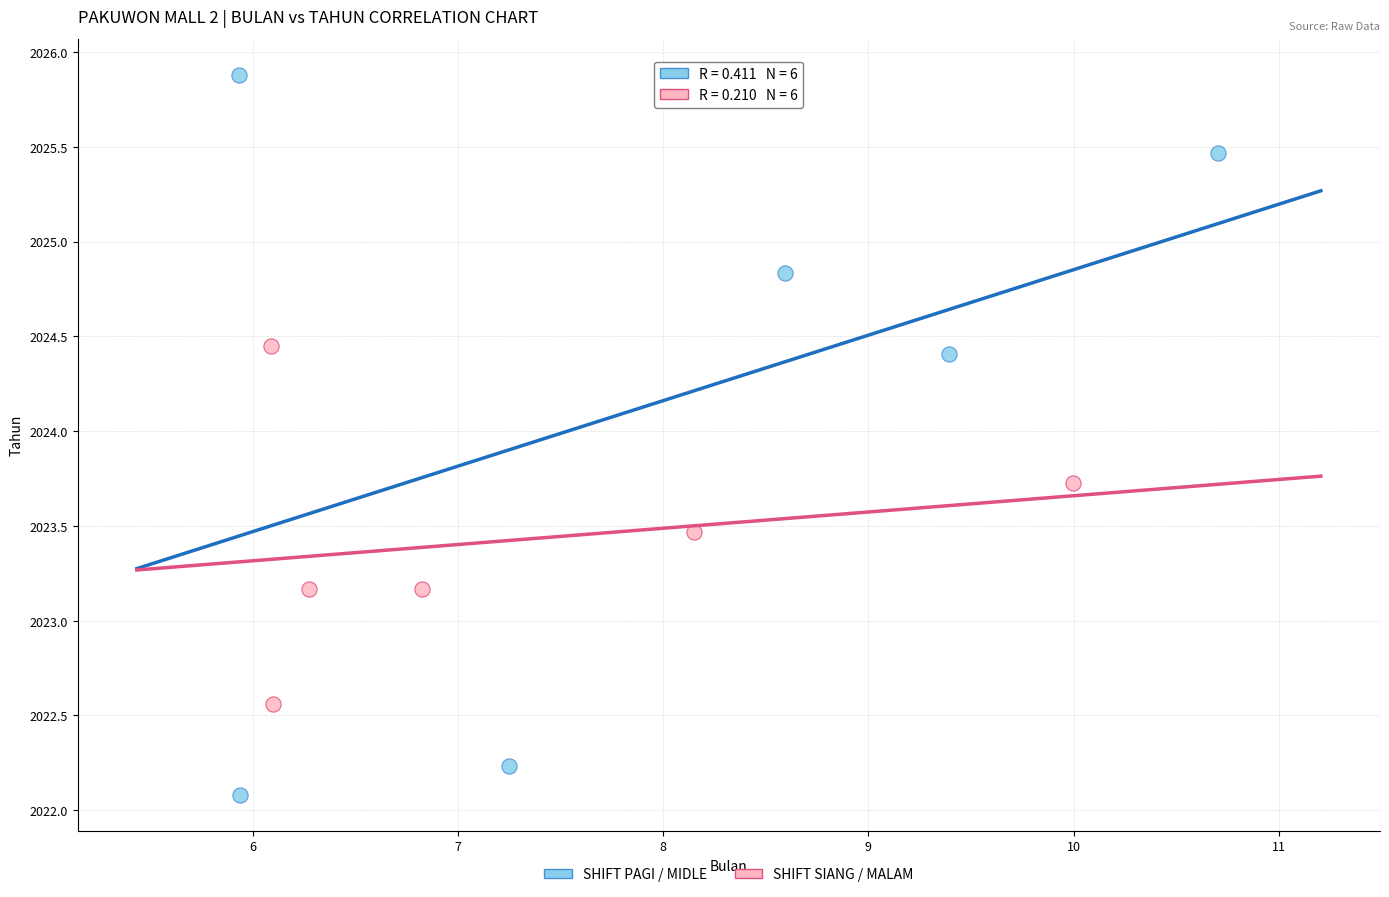

Which series contains the highest Y value?

SHIFT PAGI / MIDLE